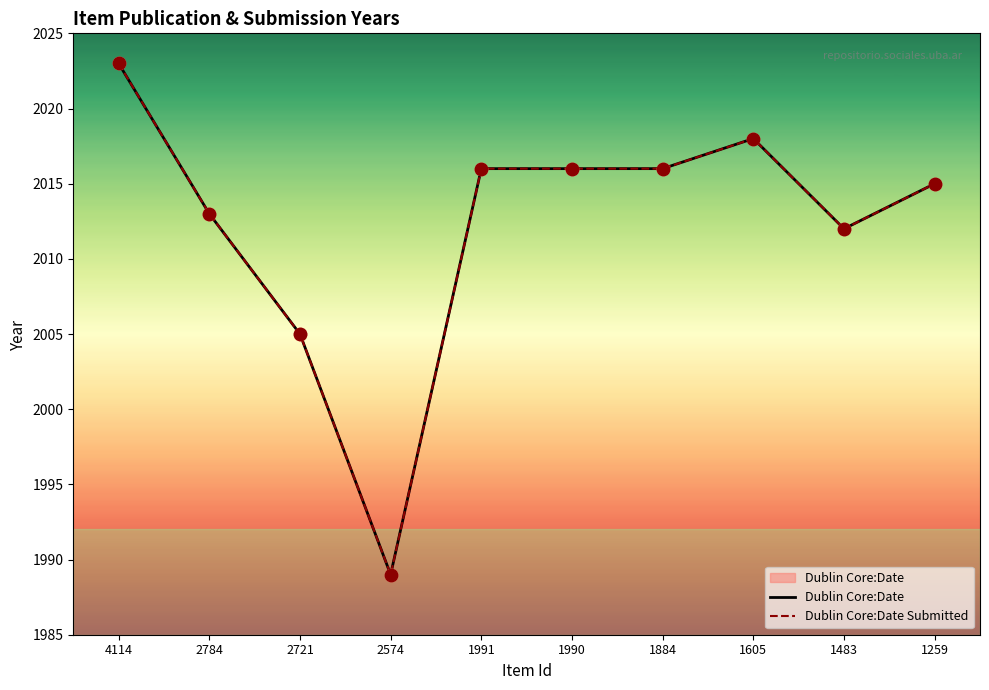

Which series reaches the minimum Y coordinate?

Dublin Core:Date